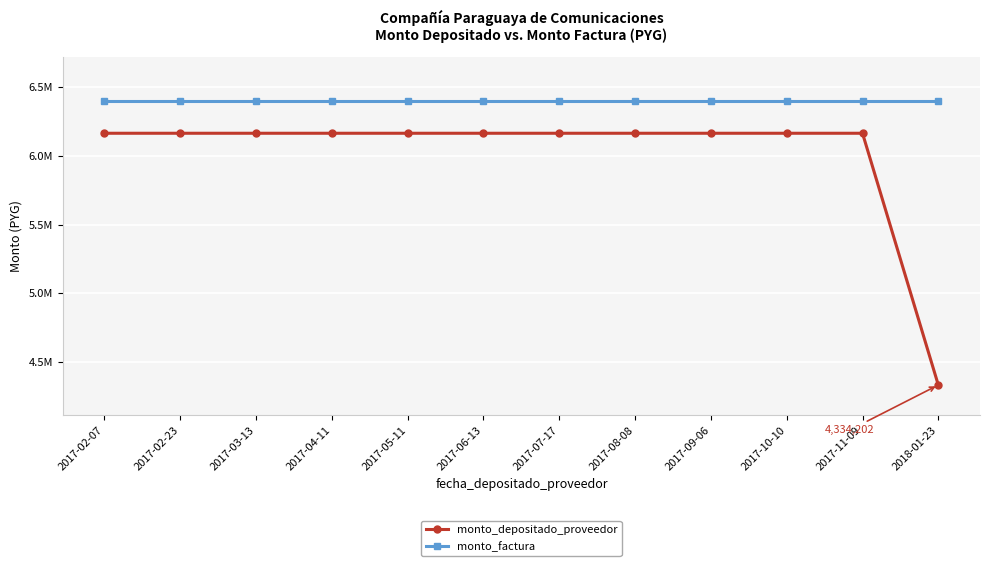

What is the greatest value displayed?

6400000